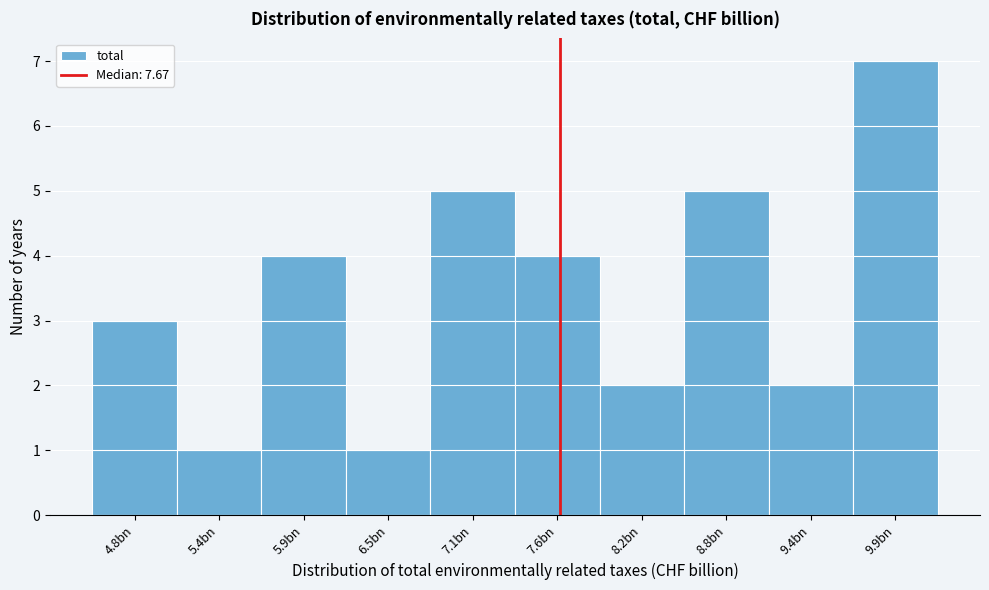

Reading left to right, what are all the values shown in this chart?

4.8bn=3	5.4bn=1	5.9bn=4	6.5bn=1	7.1bn=5	7.6bn=4	8.2bn=2	8.8bn=5	9.4bn=2	9.9bn=7